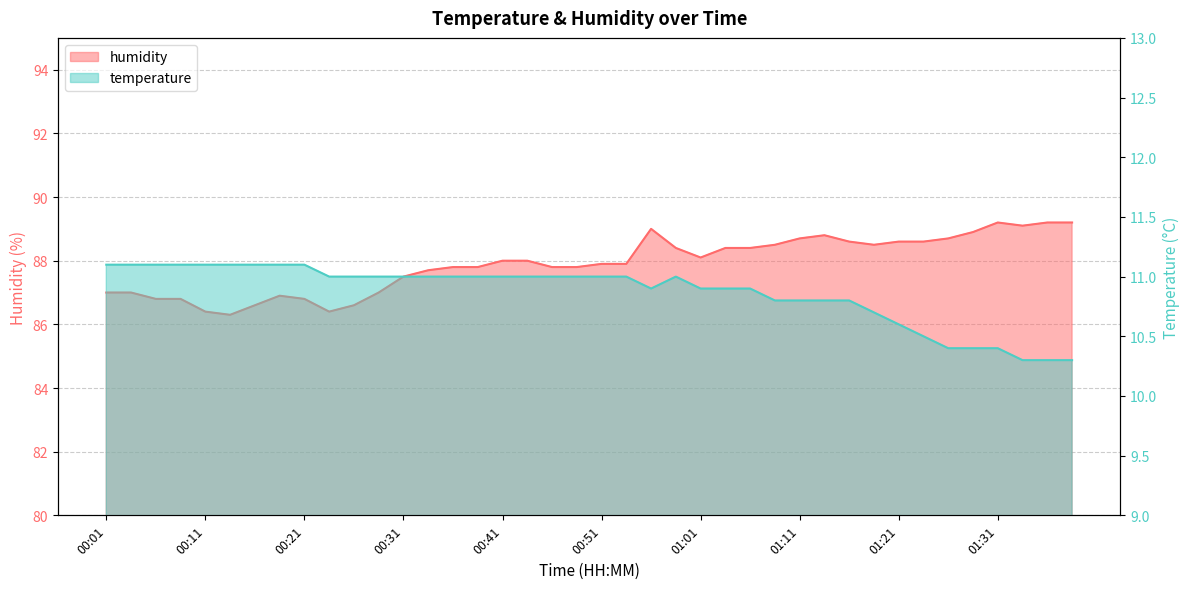

Reading right to left, what are all the values shown in this chart?

temperature: 01:38=10.3	01:36=10.3	01:33=10.3	01:31=10.4	01:28=10.4	01:26=10.4	01:23=10.5	01:21=10.6	01:18=10.7	01:16=10.8	01:13=10.8	01:11=10.8	01:08=10.8	01:06=10.9	01:03=10.9	01:01=10.9	00:58=11.0	00:56=10.9	00:54=11.0	00:51=11.0	00:49=11.0	00:46=11.0	00:44=11.0	00:41=11.0	00:38=11.0	00:36=11.0	00:34=11.0	00:31=11.0	00:29=11.0	00:26=11.0	00:24=11.0	00:21=11.1	00:19=11.1	00:16=11.1	00:14=11.1	00:11=11.1	00:09=11.1	00:06=11.1	00:04=11.1	00:01=11.1
humidity: 01:38=89.2	01:36=89.2	01:33=89.1	01:31=89.2	01:28=88.9	01:26=88.7	01:23=88.6	01:21=88.6	01:18=88.5	01:16=88.6	01:13=88.8	01:11=88.7	01:08=88.5	01:06=88.4	01:03=88.4	01:01=88.1	00:58=88.4	00:56=89.0	00:54=87.9	00:51=87.9	00:49=87.8	00:46=87.8	00:44=88.0	00:41=88.0	00:38=87.8	00:36=87.8	00:34=87.7	00:31=87.5	00:29=87.0	00:26=86.6	00:24=86.4	00:21=86.8	00:19=86.9	00:16=86.6	00:14=86.3	00:11=86.4	00:09=86.8	00:06=86.8	00:04=87.0	00:01=87.0